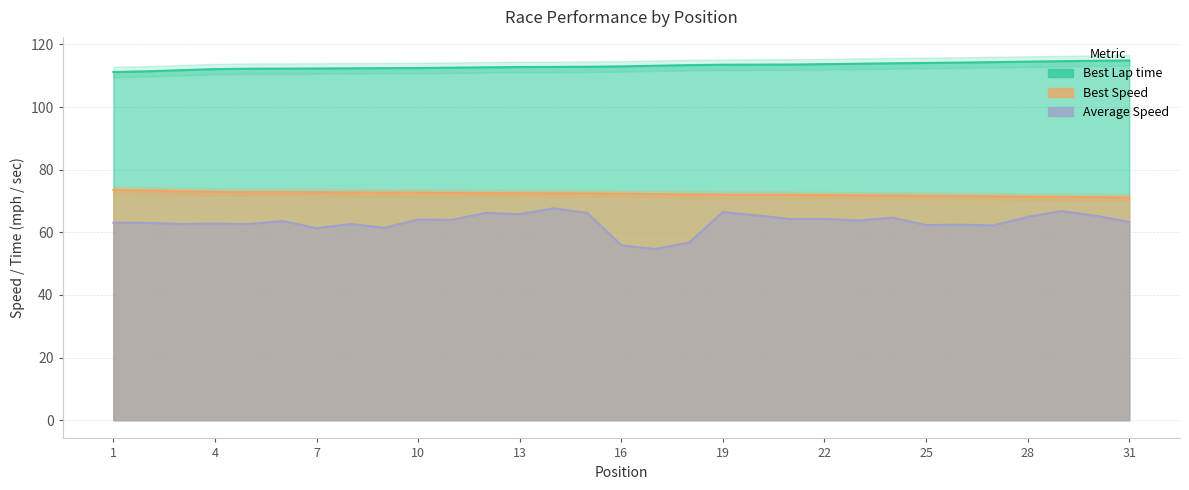

True or false: Best Lap time and Best Speed intersect in this chart.

False